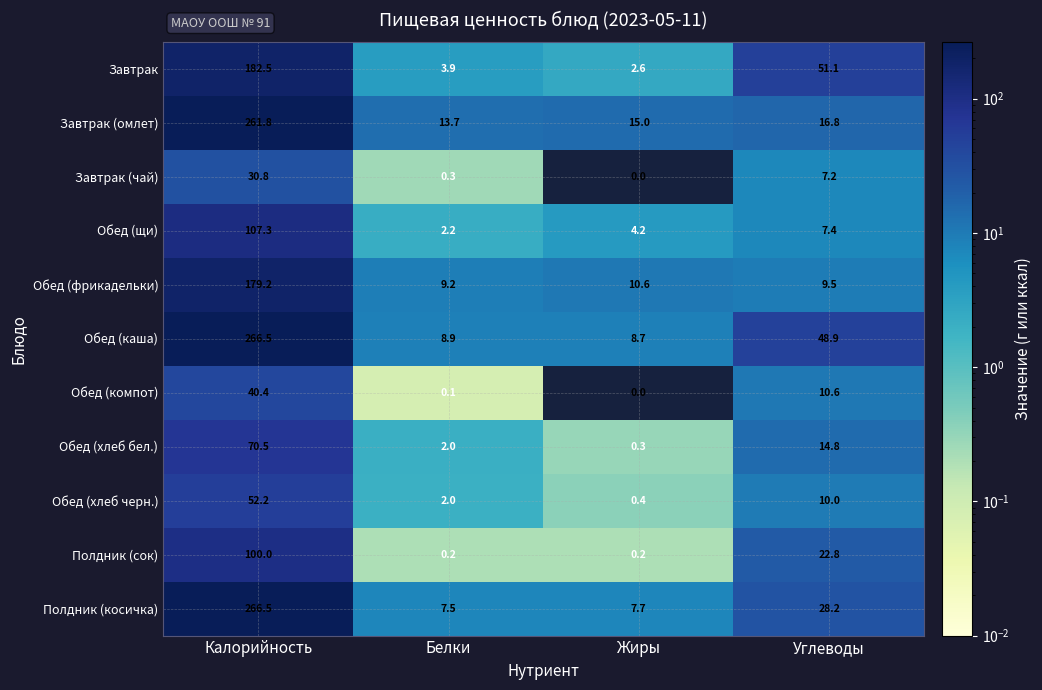

Which series changed the most between Жиры and Углеводы?

Завтрак